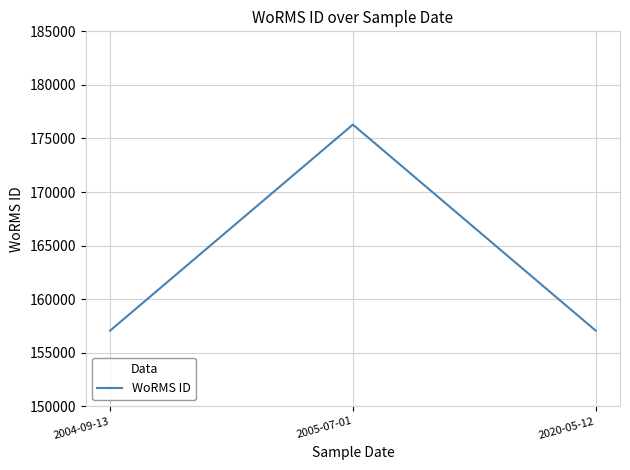

What position from the left is 2004-09-13?

1